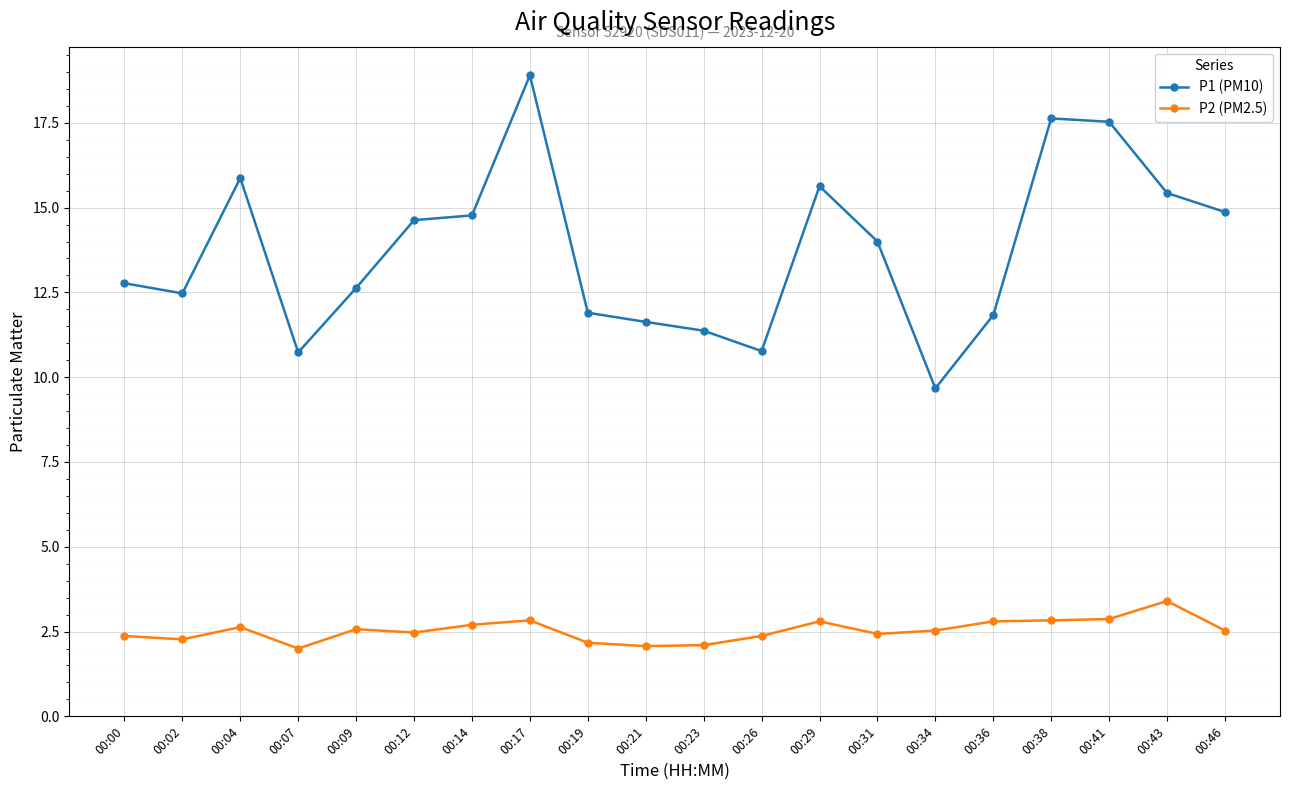

True or false: P2 (PM2.5) and P1 (PM10) cross at least once.

False